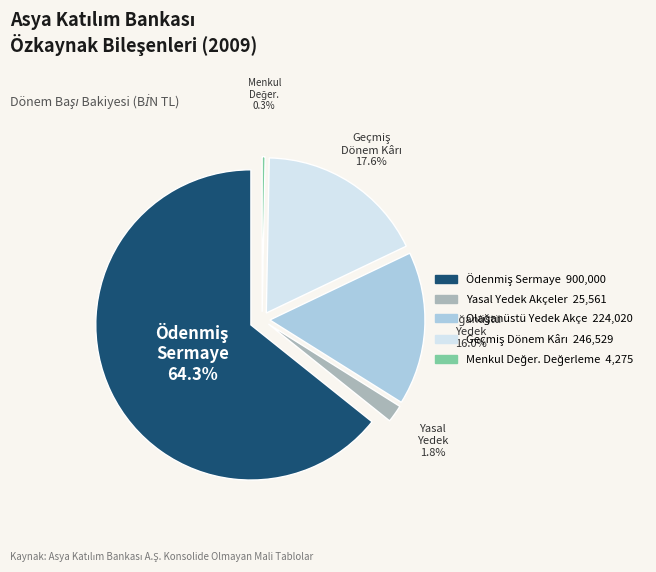

How many segments does this pie chart have?

5